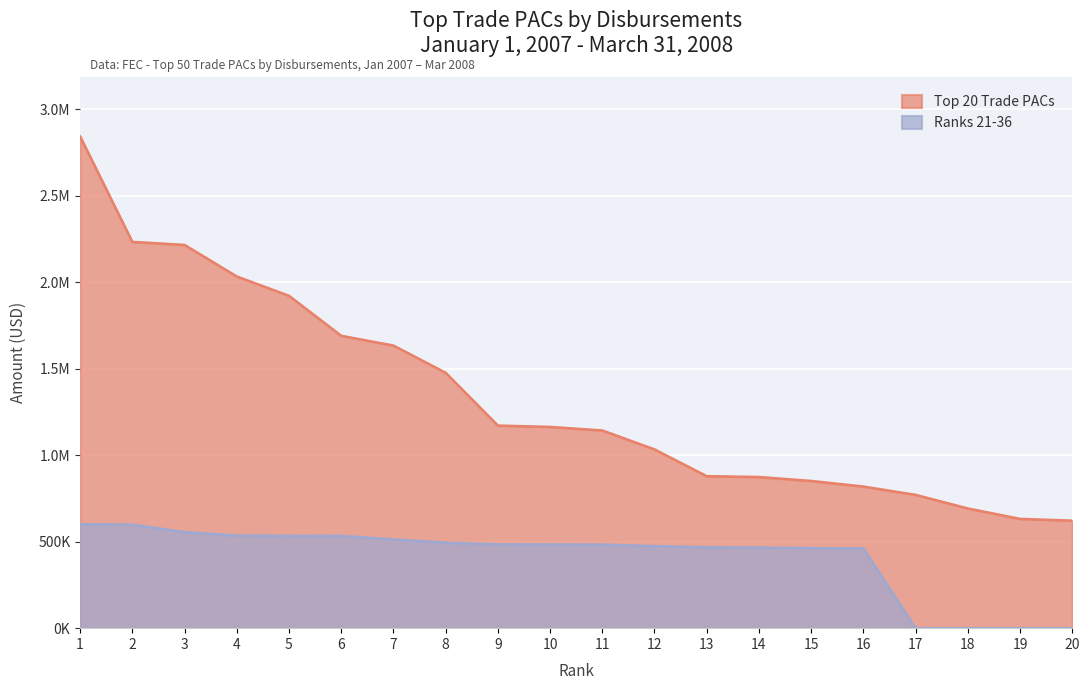

What is the maximum value for Ranks 21-36?

601078.5